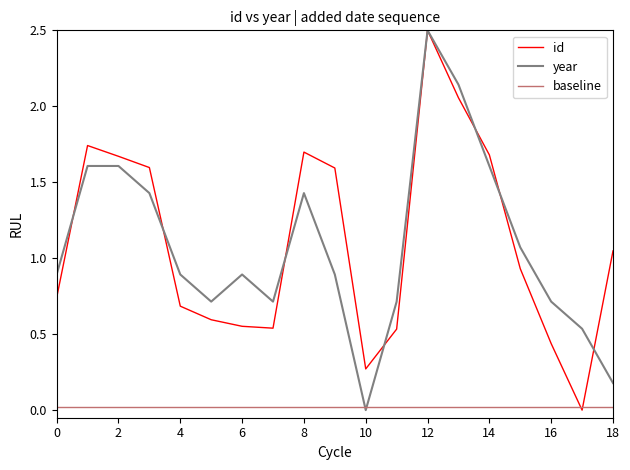

What is the greatest value displayed?

2.5